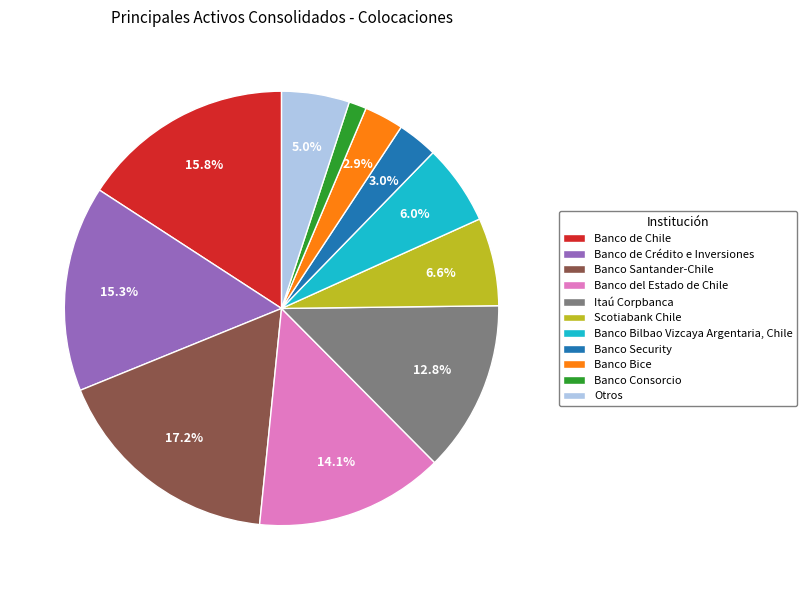

Which slice is the largest?

Banco Santander-Chile